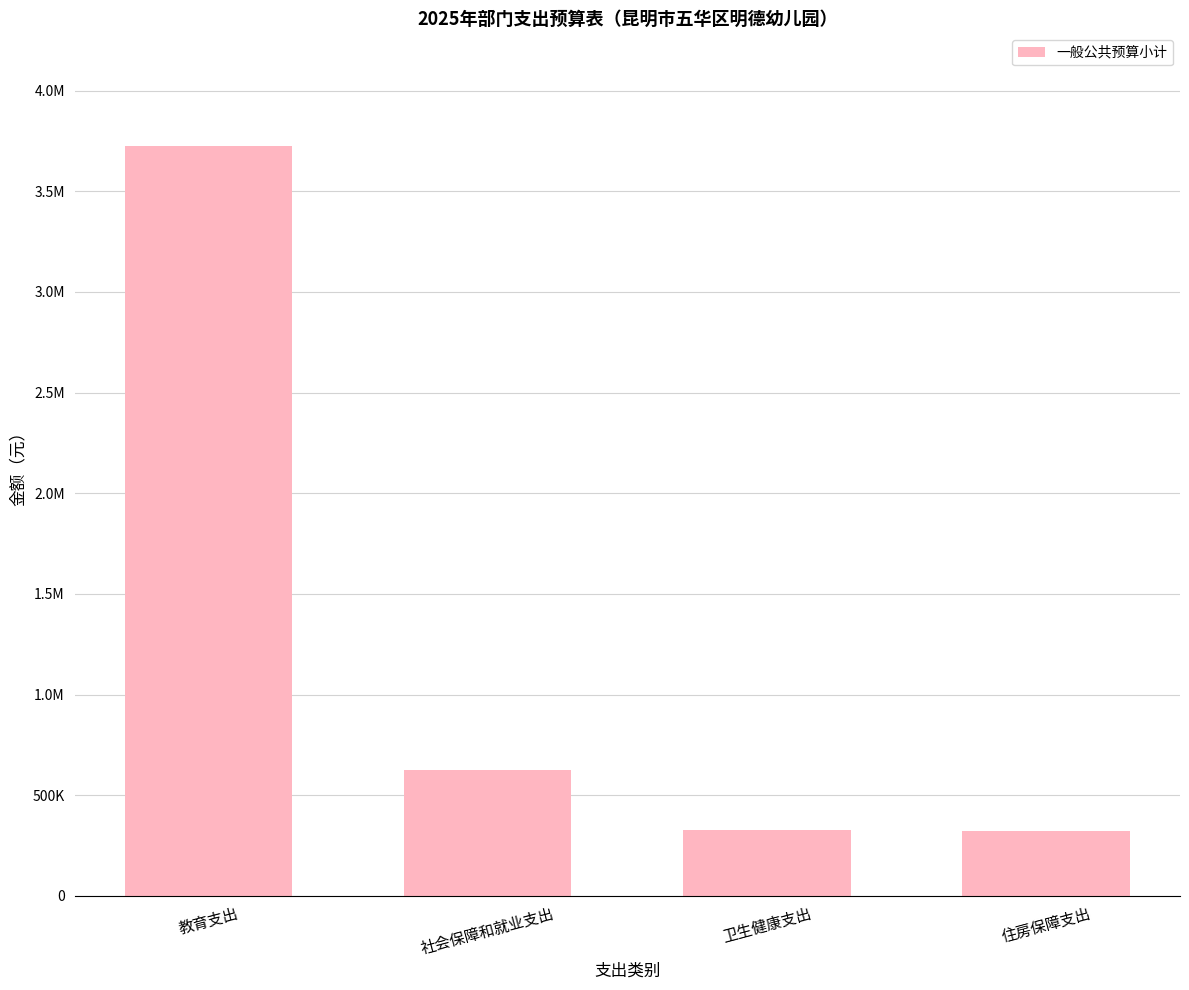

Rank the categories by value from lowest to highest.

住房保障支出, 卫生健康支出, 社会保障和就业支出, 教育支出